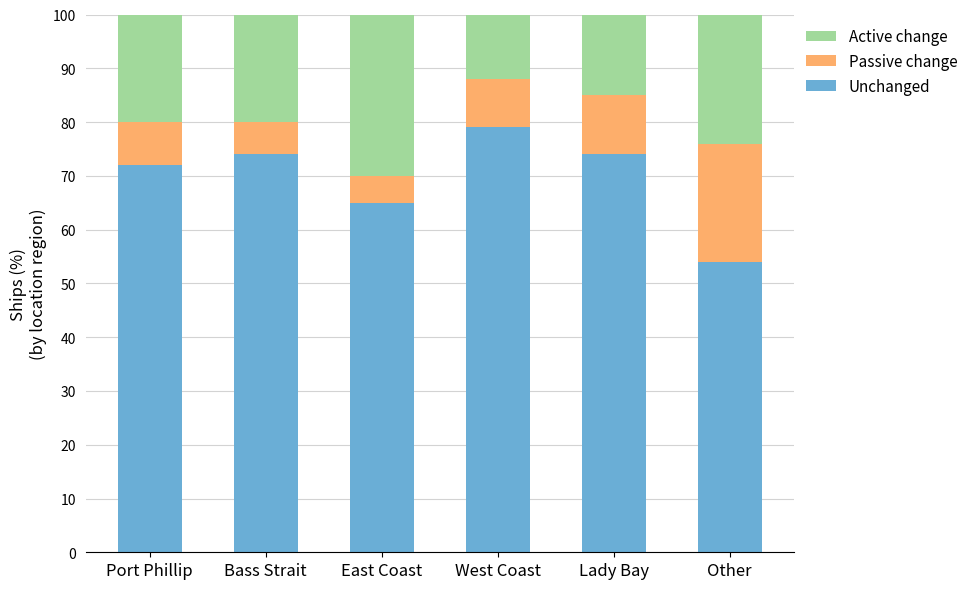

Reading left to right, what are the values for Unchanged?

72	74	65	79	74	54